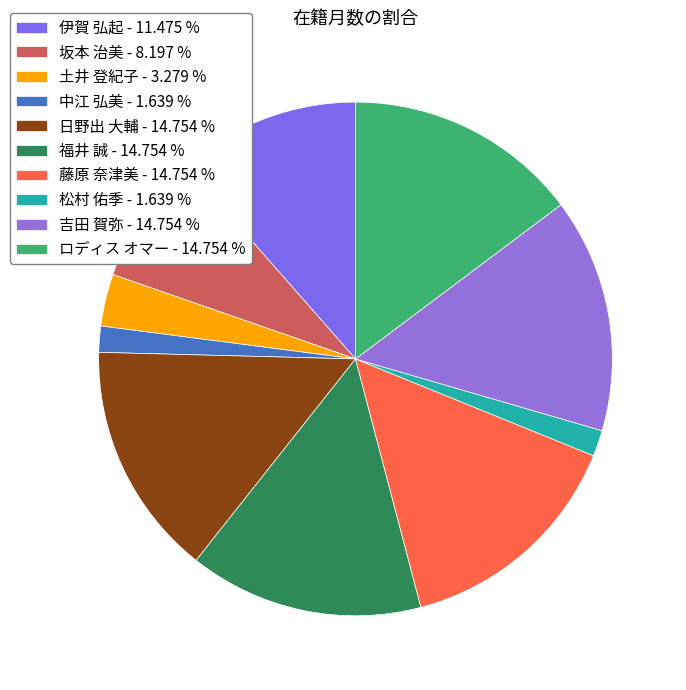

Does 土井 登紀子 represent more than half of the total?

No